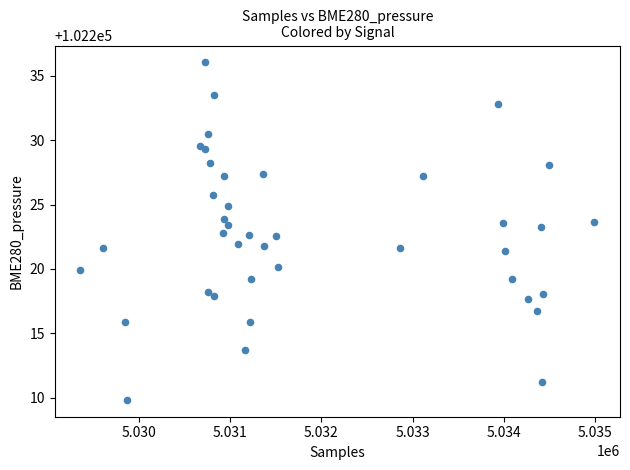

What is the range of X values (max minus min)?

5629.0